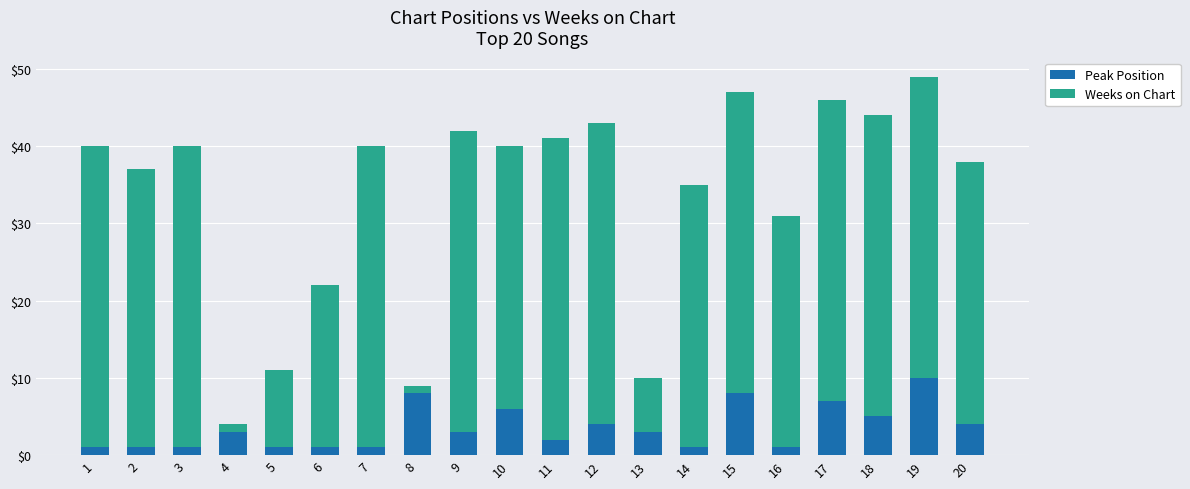

The Peak Position series shows 1 at 12. True or false?

False